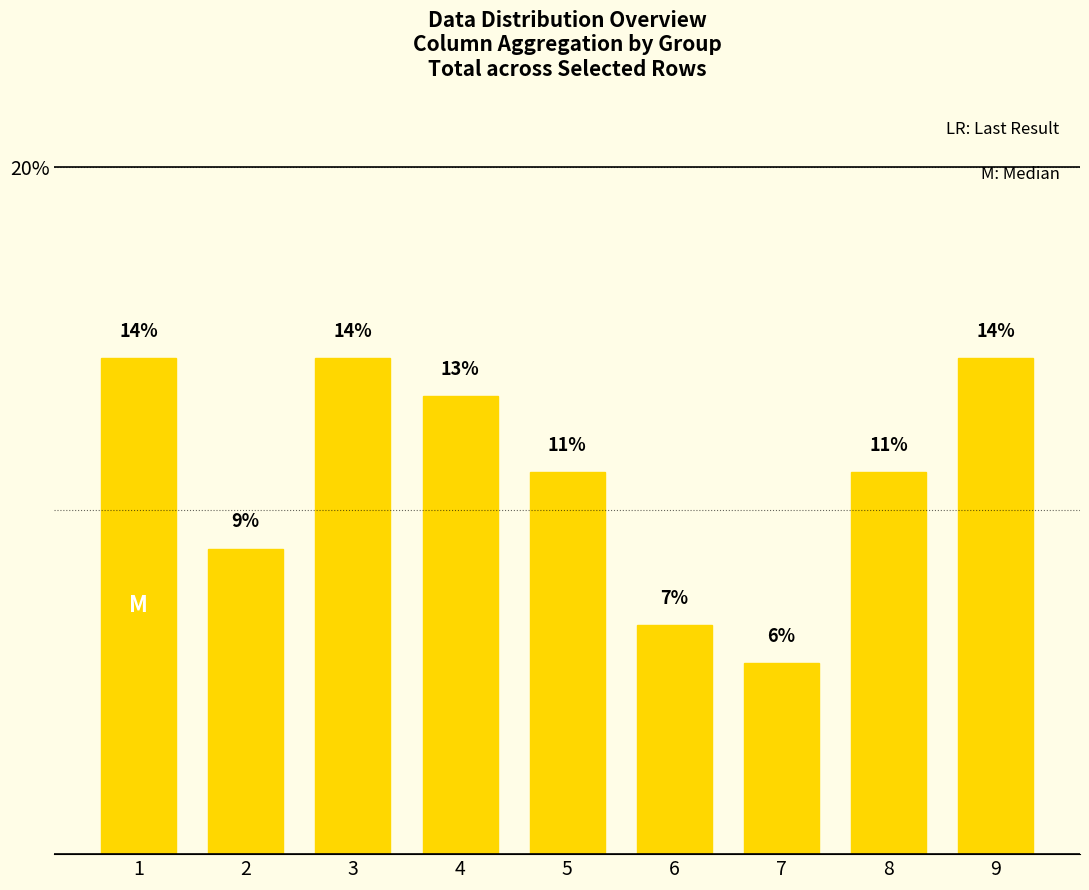

What is the value of the 4th bar from the left?

13.3